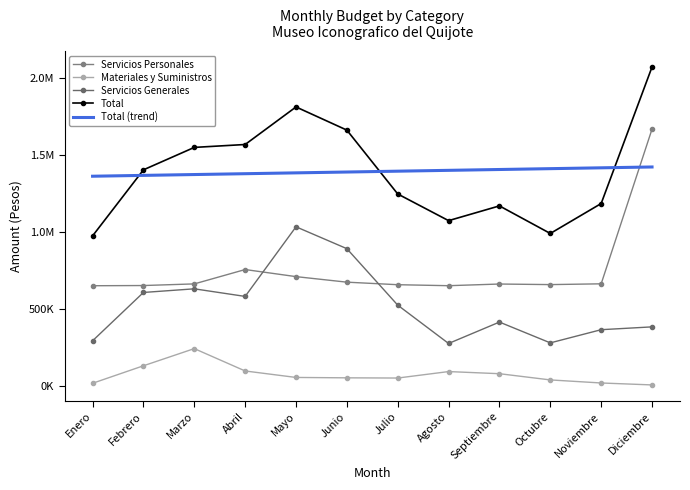

At which label does Servicios Personales reach its peak?

Diciembre